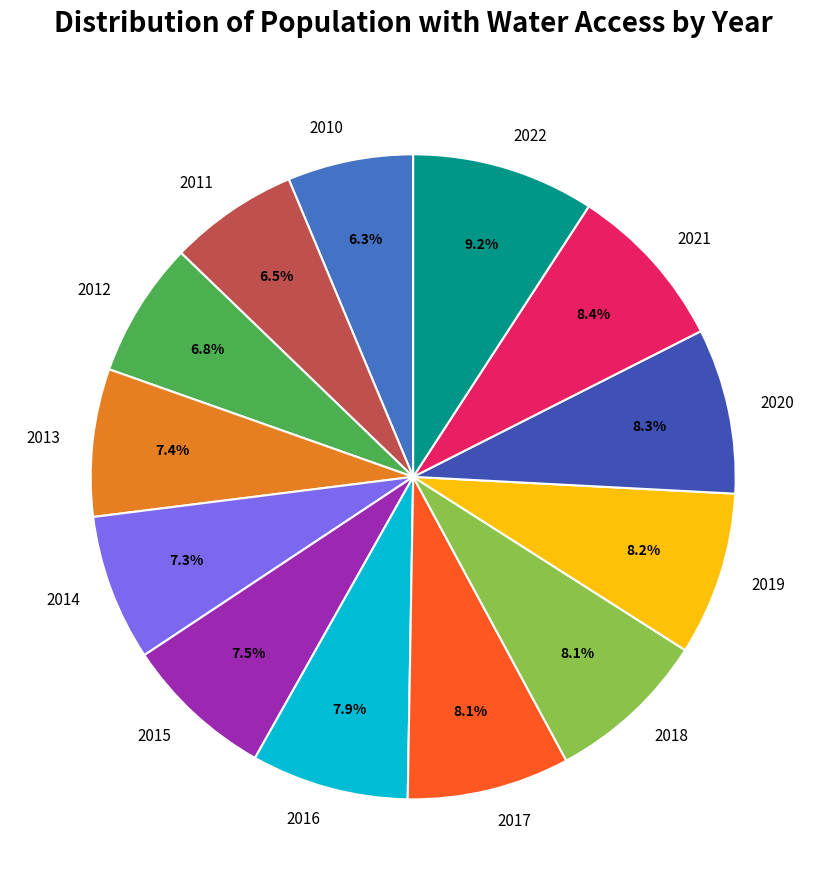

To the nearest percent, what is the difference between the 2016 and 2022 slice percentages?

1%